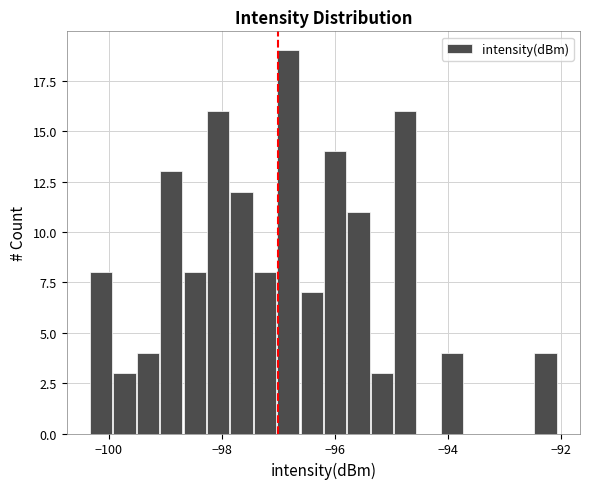

Around what value on the x-axis is the tallest bar? Give the approximate position of its centre, as read against the axis.

-96.8